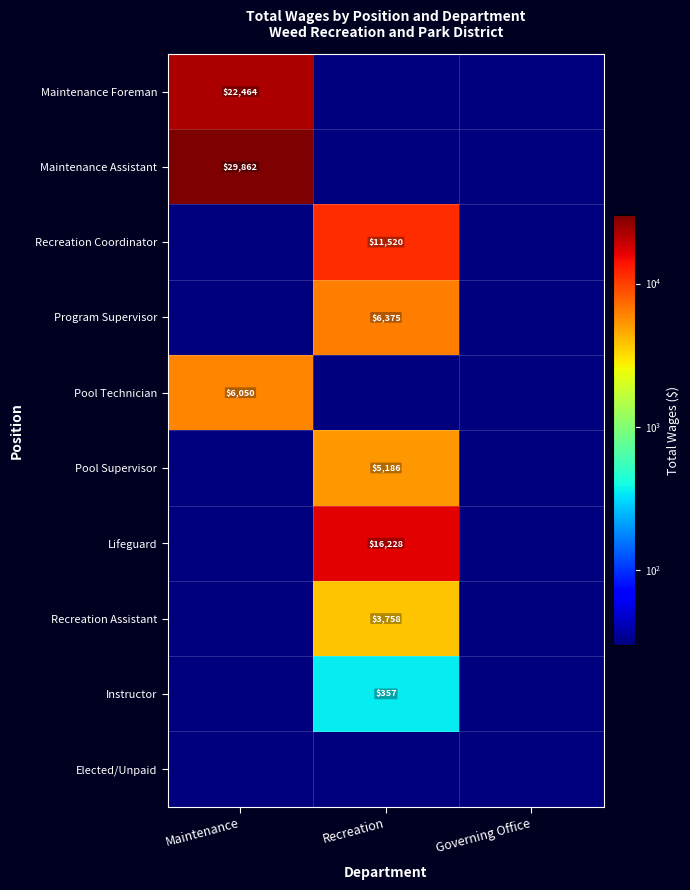

The value of Program Supervisor at Recreation is 6375.0. True or false?

True